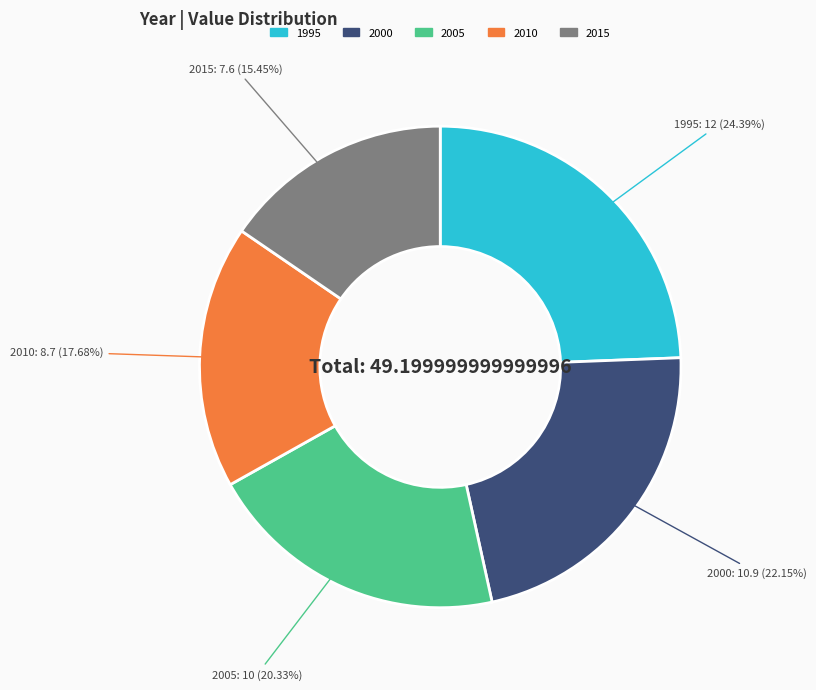

How many segments does this pie chart have?

5